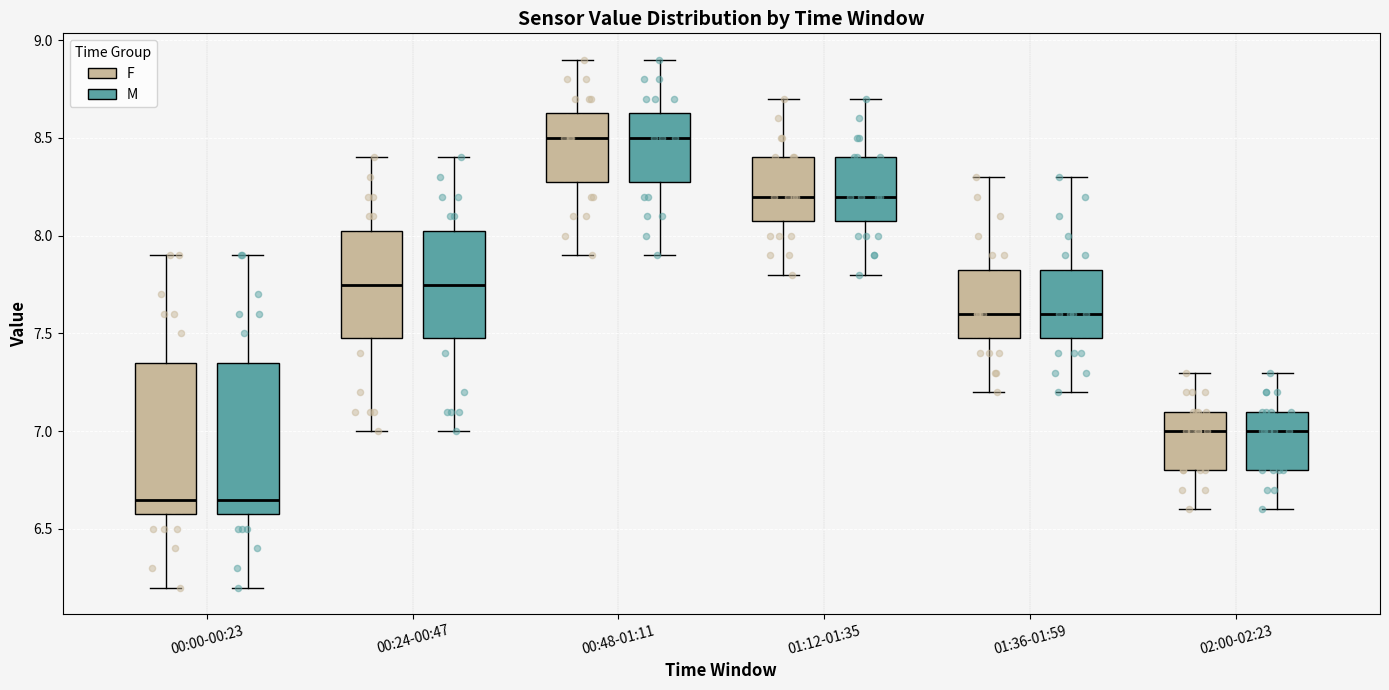

Reading left to right, transcribe this box plot: for each box, give where its median line is, the range the box spans, and where its two whiskers end, as read against the y-axis. The values are not printed on the chart, so give them approximately, as read against the axis.

00:00-00:23 (F): median 6.65, box 6.60 to 7.35, whiskers 6.20 to 7.90
00:00-00:23 (M): median 6.65, box 6.60 to 7.35, whiskers 6.20 to 7.90
00:24-00:47 (F): median 7.75, box 7.50 to 8.05, whiskers 7.00 to 8.40
00:24-00:47 (M): median 7.75, box 7.50 to 8.05, whiskers 7.00 to 8.40
00:48-01:11 (F): median 8.50, box 8.30 to 8.65, whiskers 7.90 to 8.90
00:48-01:11 (M): median 8.50, box 8.30 to 8.65, whiskers 7.90 to 8.90
01:12-01:35 (F): median 8.20, box 8.10 to 8.40, whiskers 7.80 to 8.70
01:12-01:35 (M): median 8.20, box 8.10 to 8.40, whiskers 7.80 to 8.70
01:36-01:59 (F): median 7.60, box 7.50 to 7.85, whiskers 7.20 to 8.30
01:36-01:59 (M): median 7.60, box 7.50 to 7.85, whiskers 7.20 to 8.30
02:00-02:23 (F): median 7.00, box 6.80 to 7.10, whiskers 6.60 to 7.30
02:00-02:23 (M): median 7.00, box 6.80 to 7.10, whiskers 6.60 to 7.30